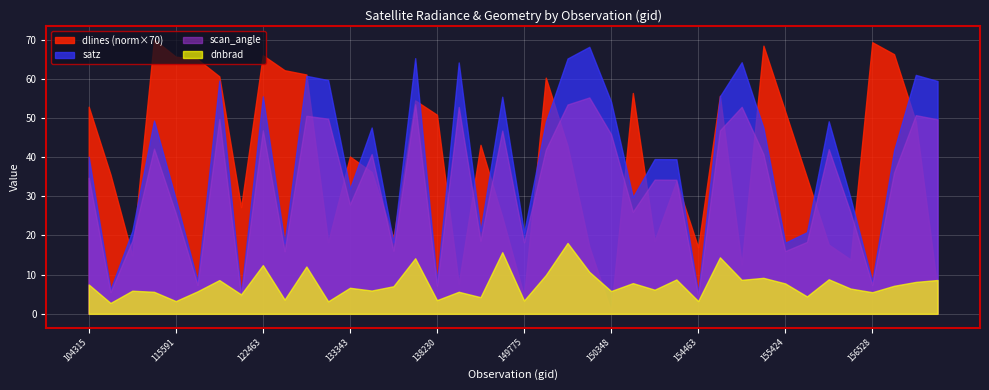

What is the average value of the scan_angle series?

32.9